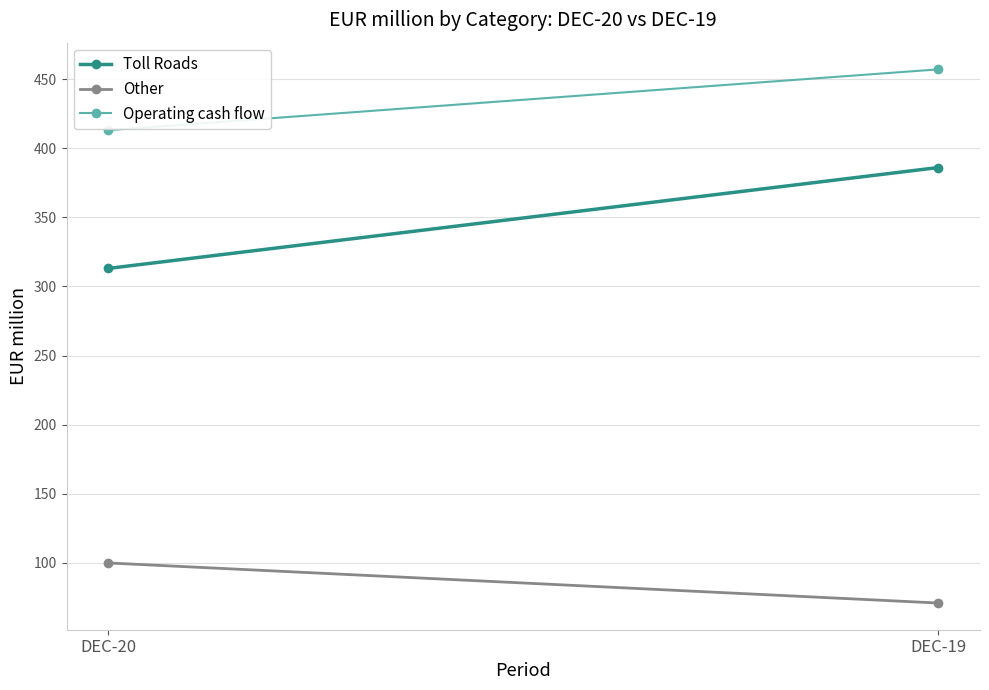

The value of Operating cash flow at DEC-20 is 413. True or false?

True